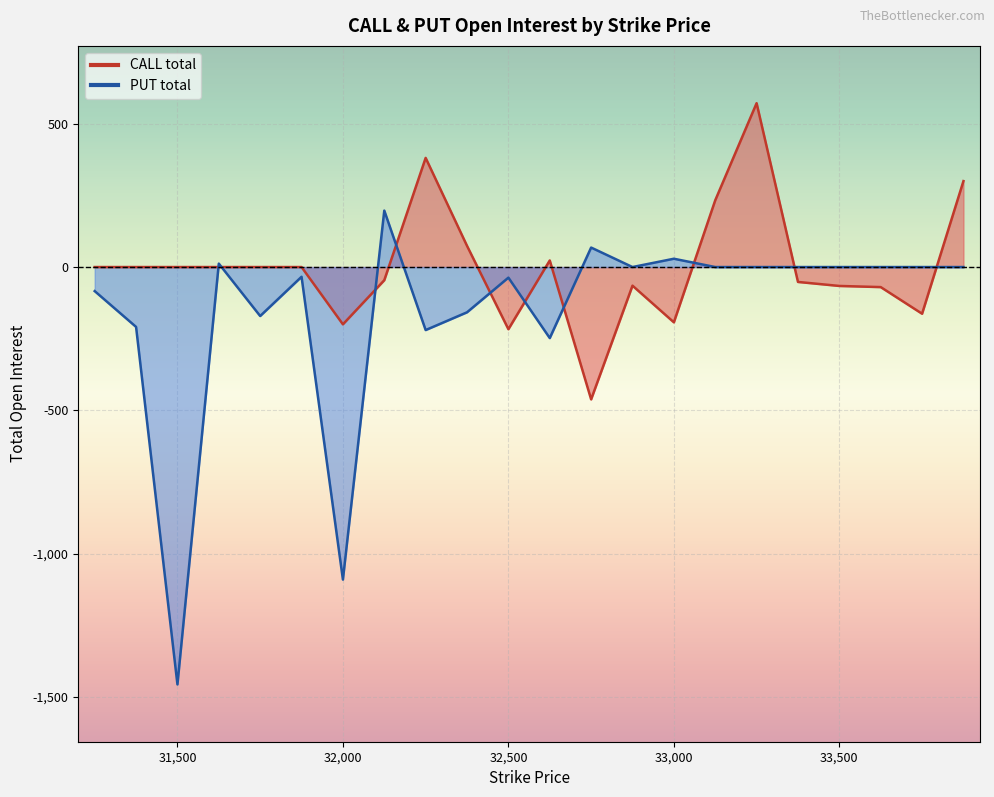

How many lines are shown in the chart?

2